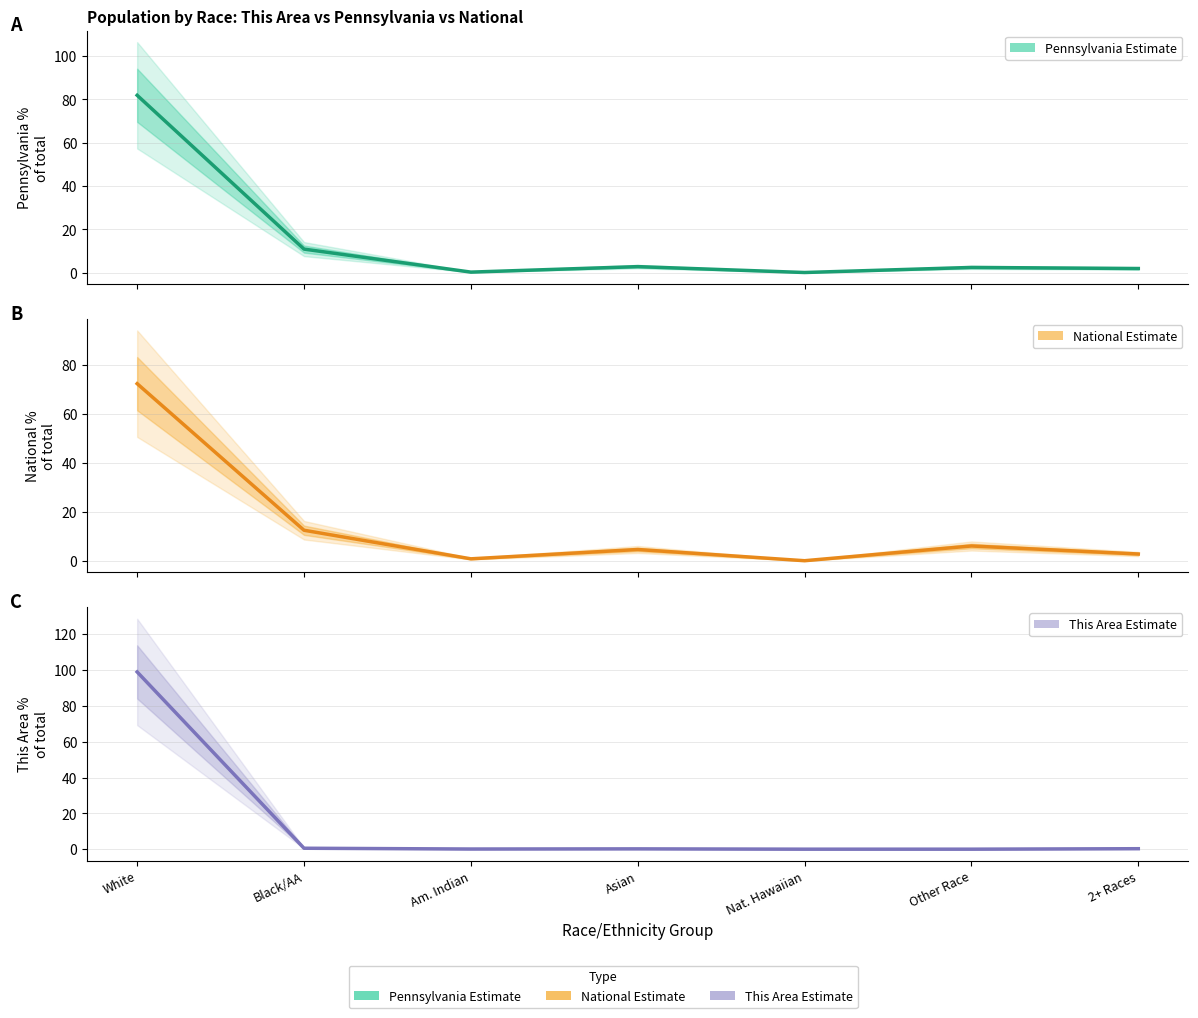

What is the difference between the National values at Am. Indian and White?

71.5